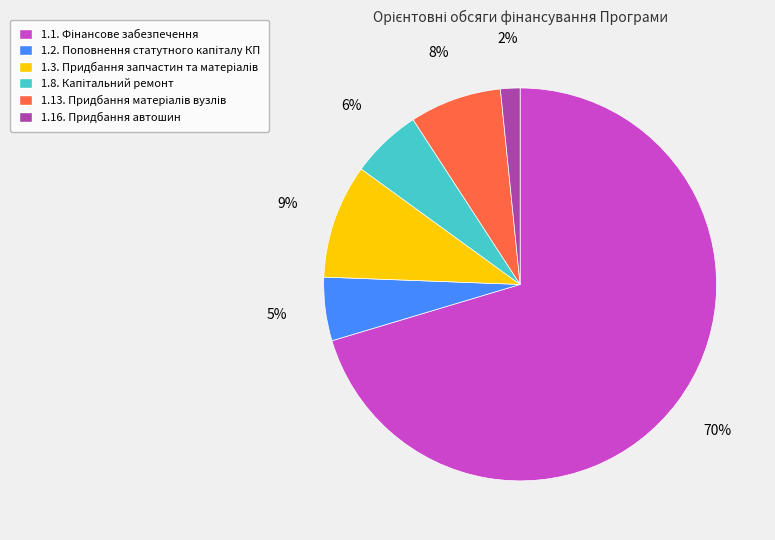

Which category has the smallest portion of the pie?

1.16. Придбання автошин